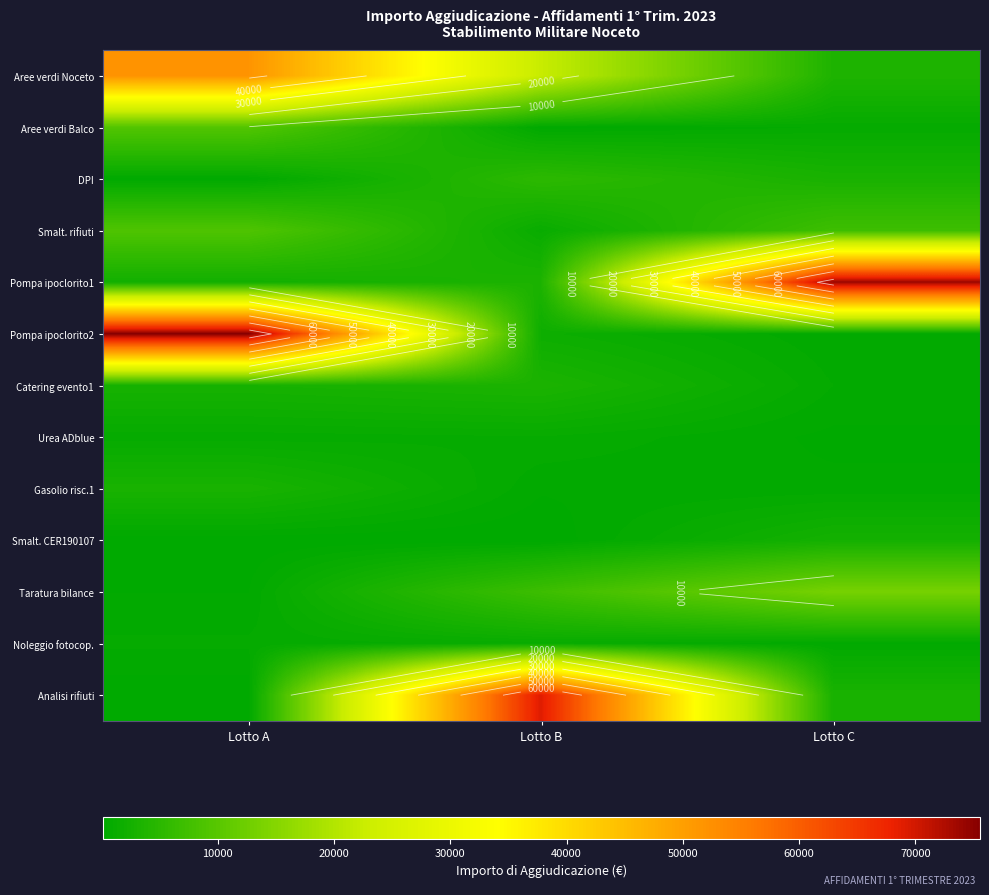

At how many categories does at least one series exceed 40688?

3